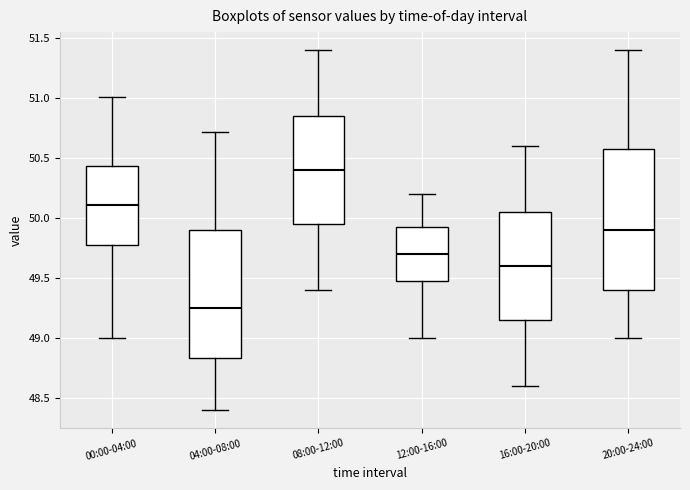

Which box has the lowest median line?

04:00-08:00